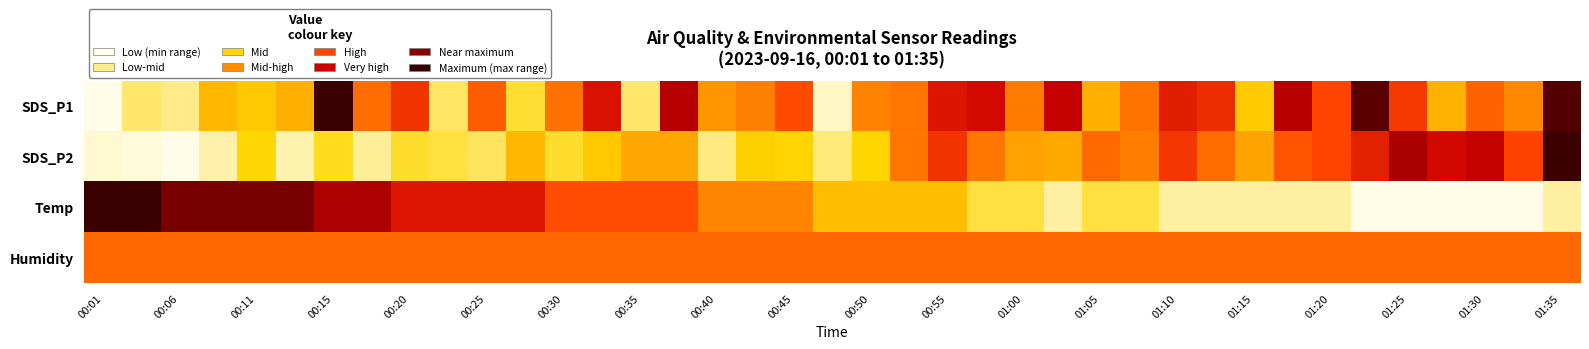

List the series in order of their peak value, lowest first.

Humidity, SDS_P1, SDS_P2, Temp